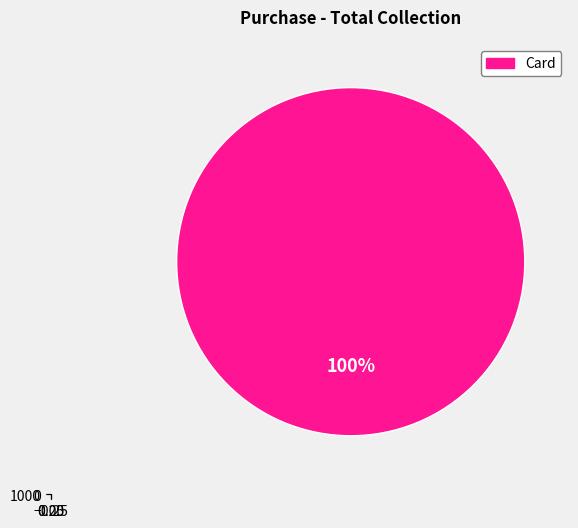

What is the majority slice?

Card